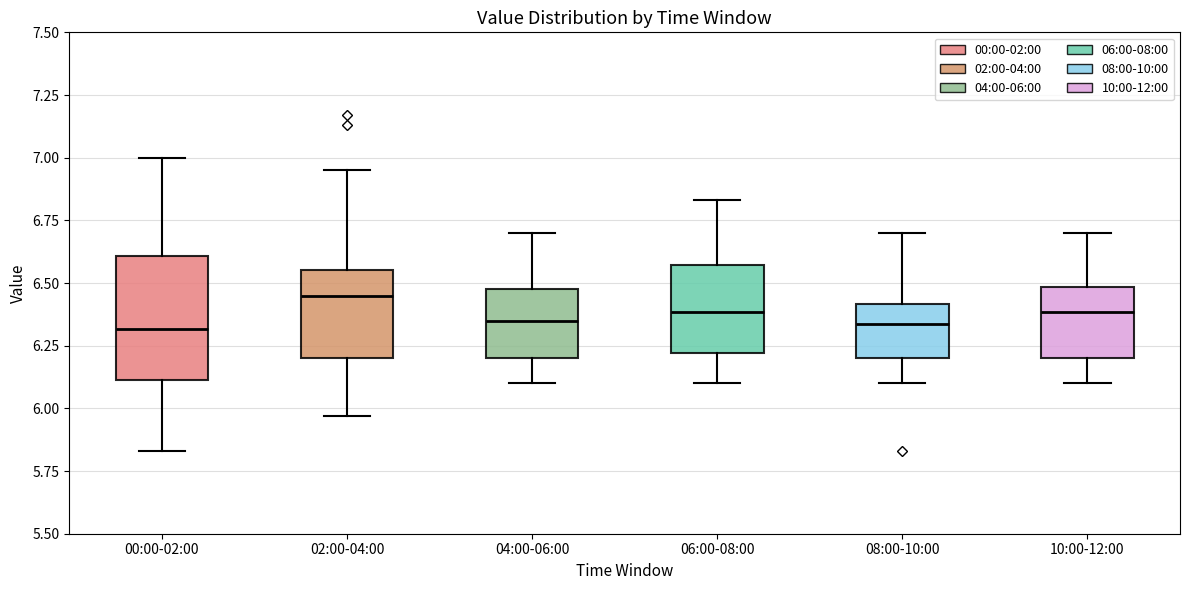

Comparing the boxes themselves (not the whiskers), which one is the tallest?

00:00-02:00